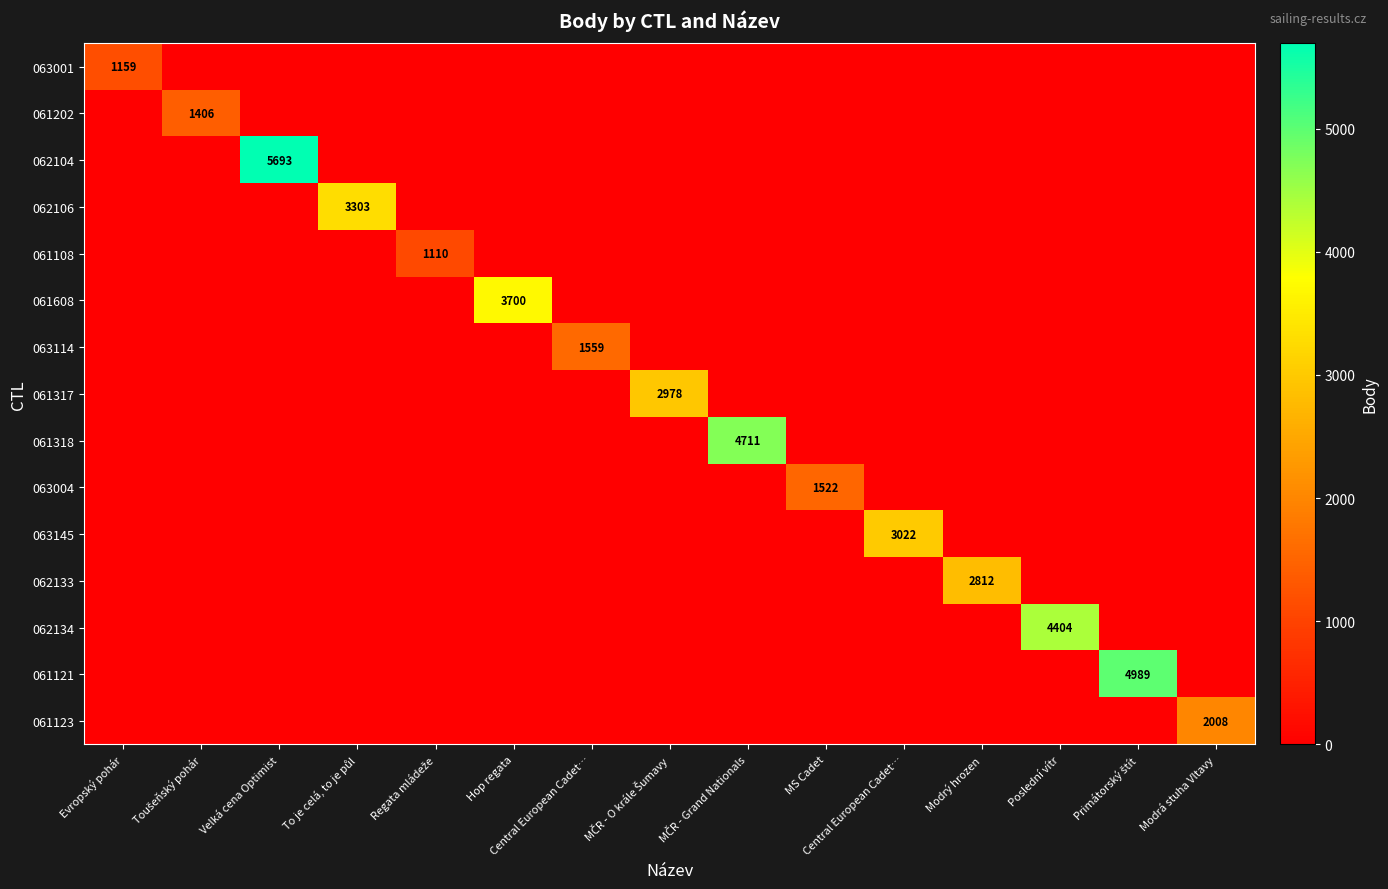

Which series changed the most between MČR - O krále Šumavy and Central European Cadet…?

063145